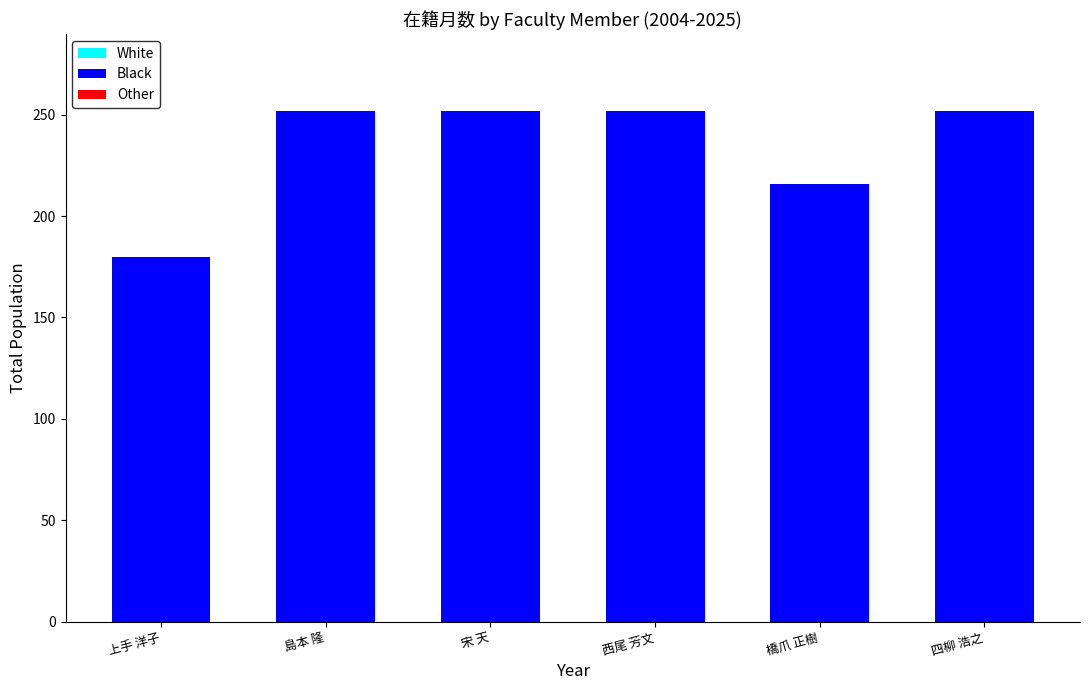

What is the change in value from 橋爪 正樹 to 四柳 浩之?

+36